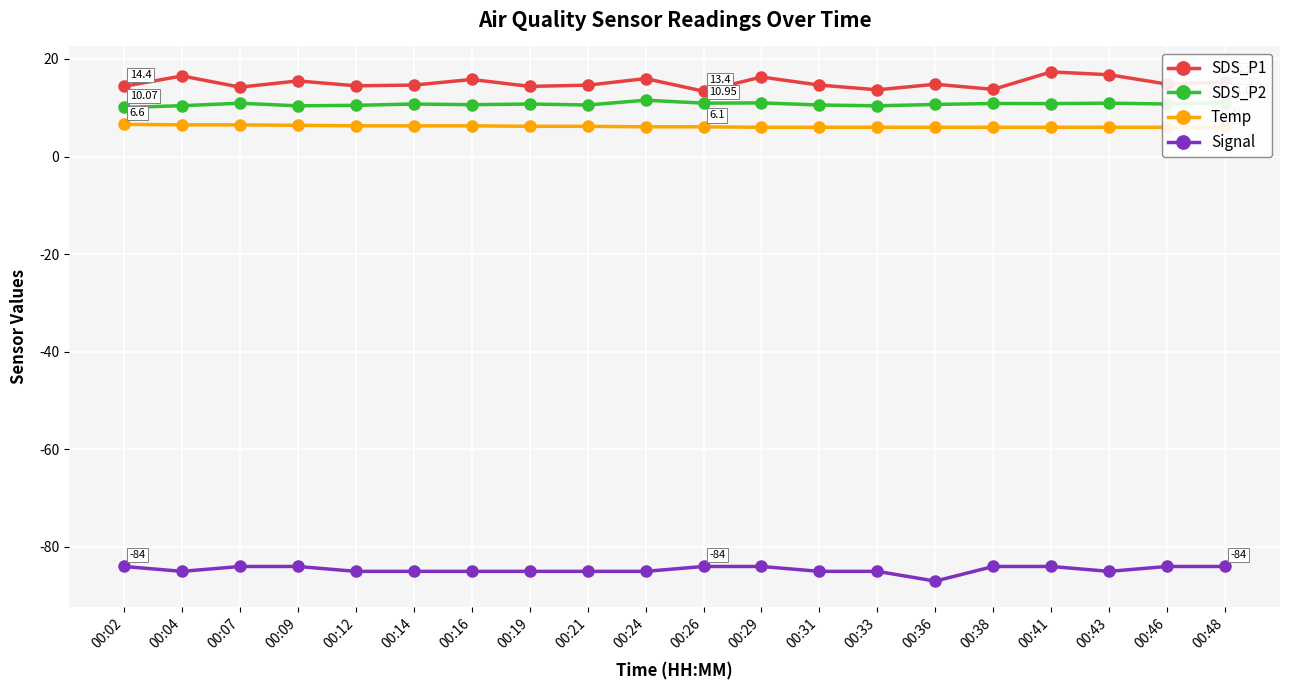

In SDS_P1, how many points are higher than both neighbors (excluding endpoints)?

7